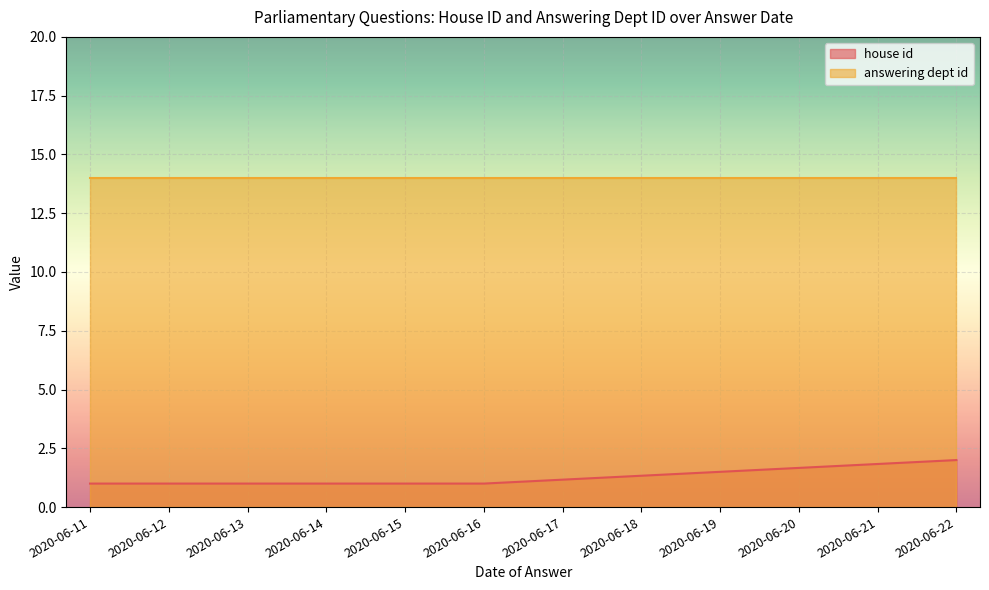

Where is answering dept id nearest to the value 14?

2020-06-22